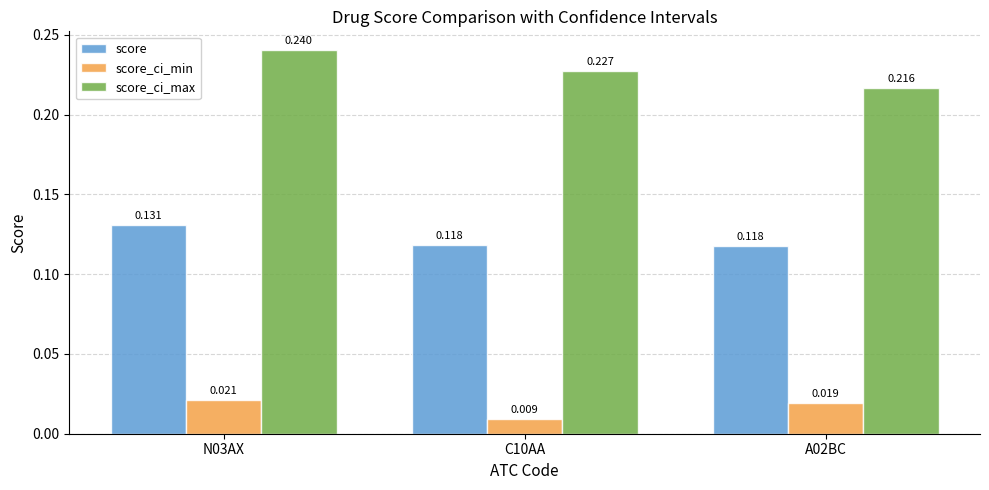

How many score values are between 0 and 1?

3